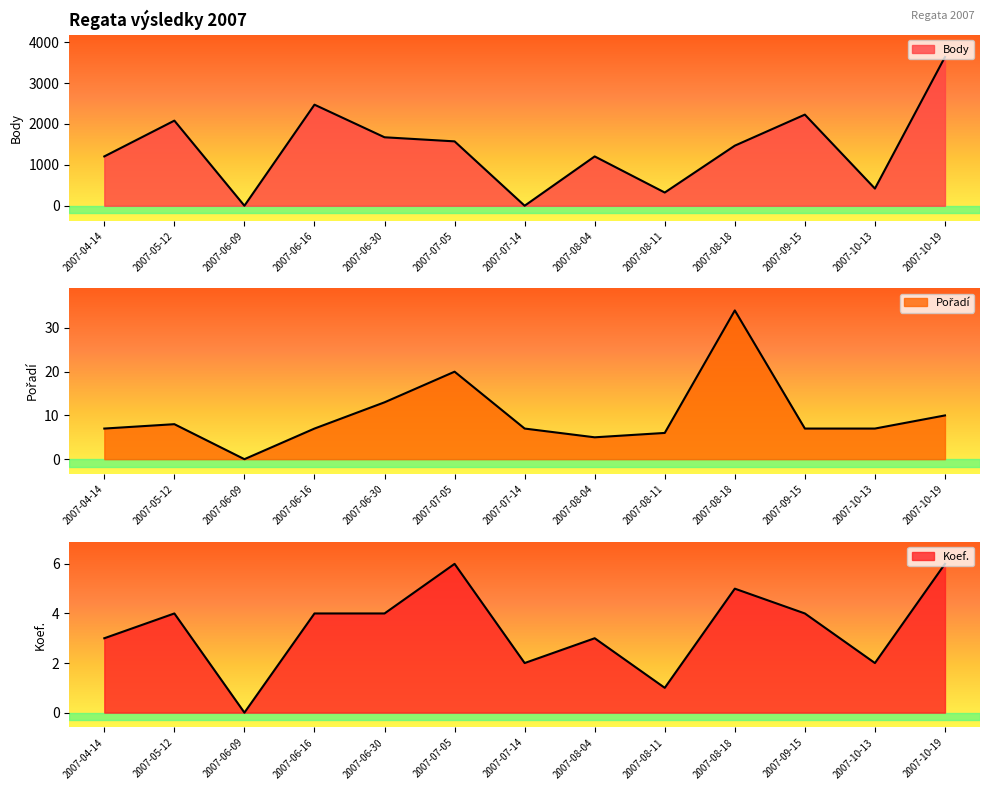

The value of Pořadí at 2007-06-09 is 16. True or false?

False